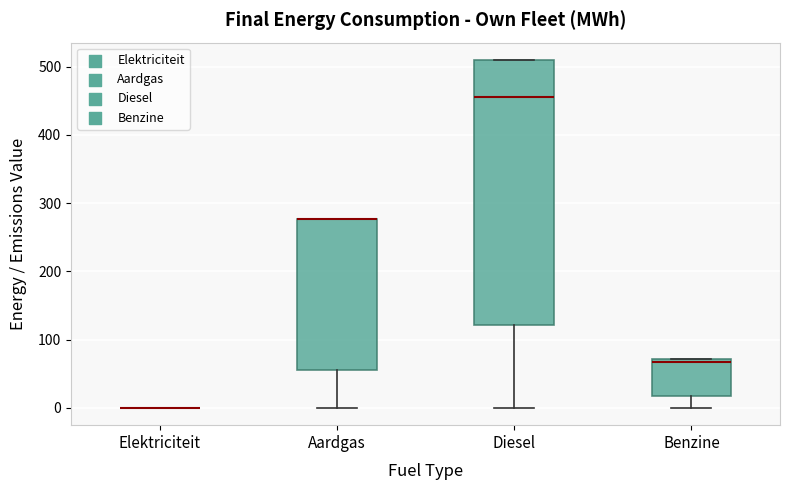

Reading left to right, transcribe this box plot: for each box, give where its median line is, the range the box spans, and where its two whiskers end, as read against the y-axis. The values are not printed on the chart, so give them approximately, as read against the axis.

Elektriciteit: box collapsed to a line at 0, whiskers 0 to 0
Aardgas: median 280 (drawn on the box's upper edge), box 60 to 280, whiskers 0 to 280
Diesel: median 460, box 120 to 510, whiskers 0 to 510
Benzine: median 70 (just below the box's upper edge), box 20 to 70, whiskers 0 to 70